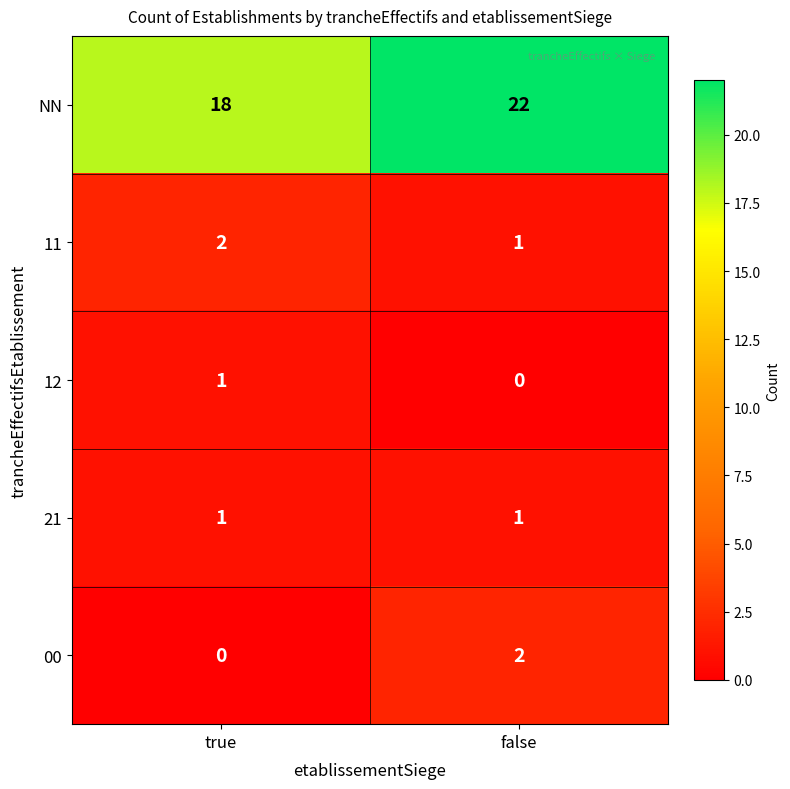

What is the difference between the maximum and minimum values in the NN series?

4